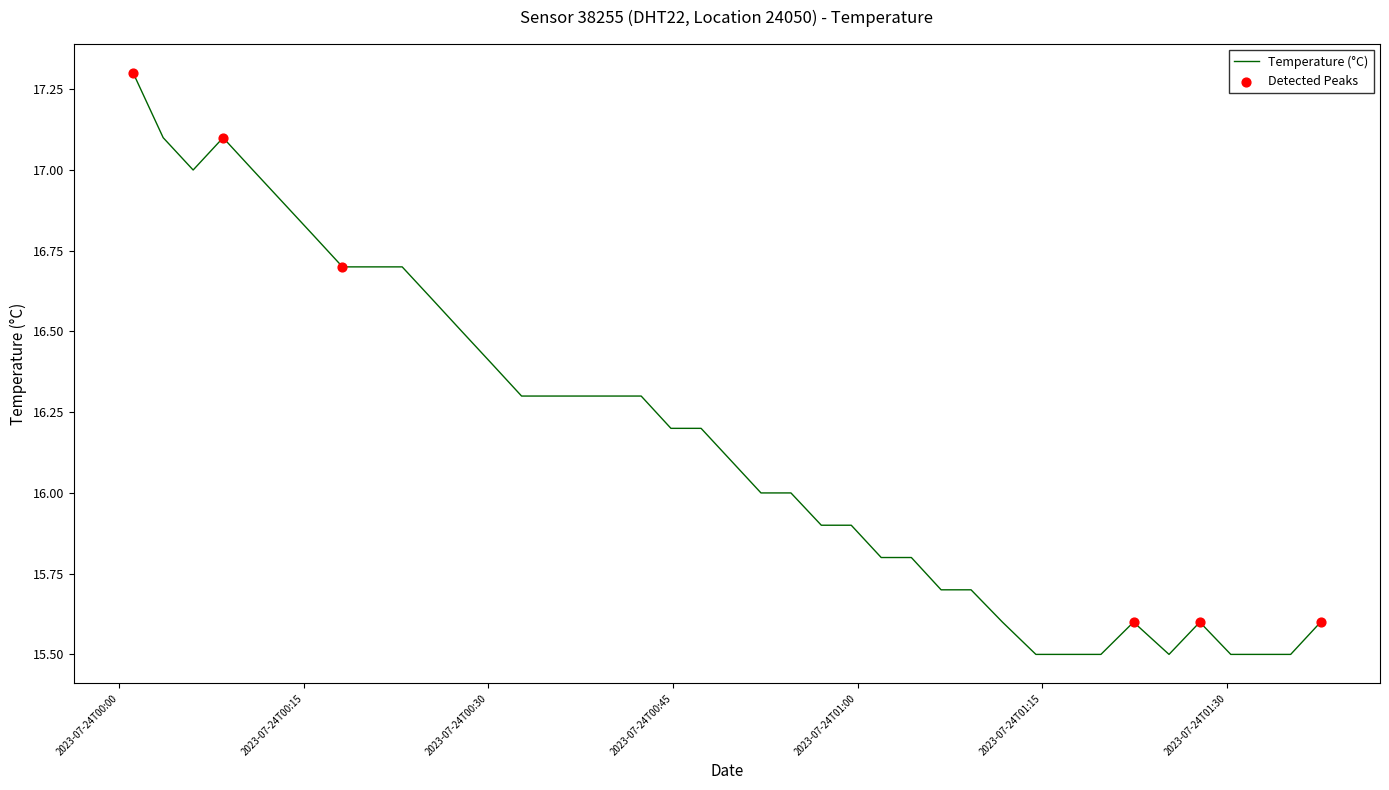

What is the smallest value displayed?

15.5